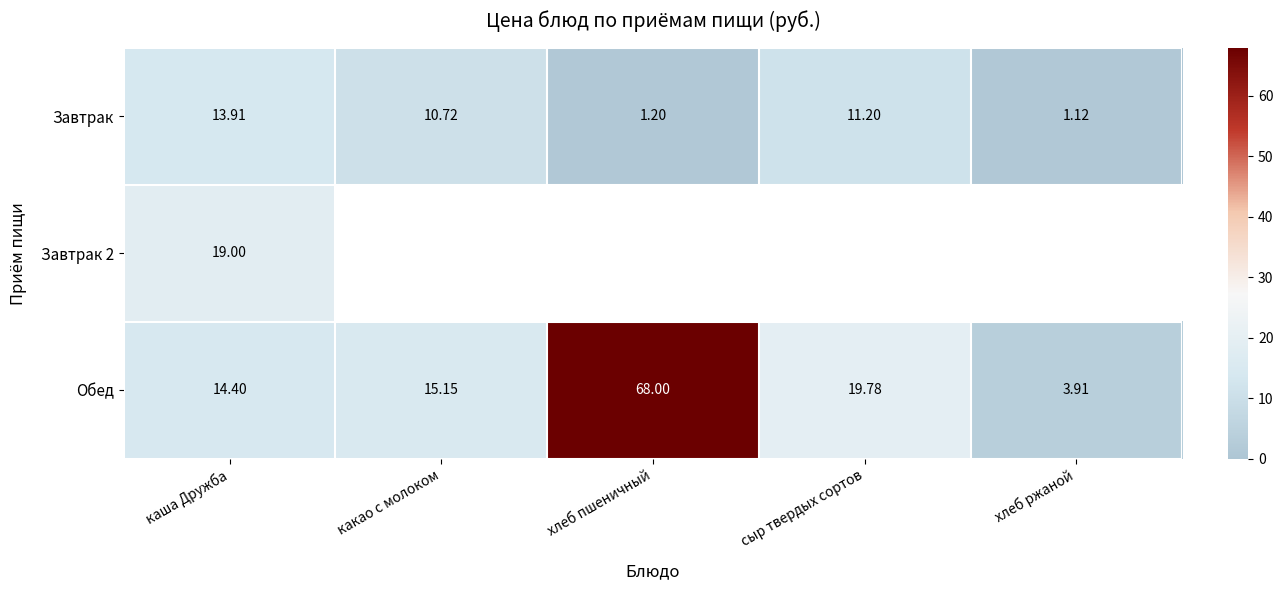

What is the maximum value shown in the chart?

68.0